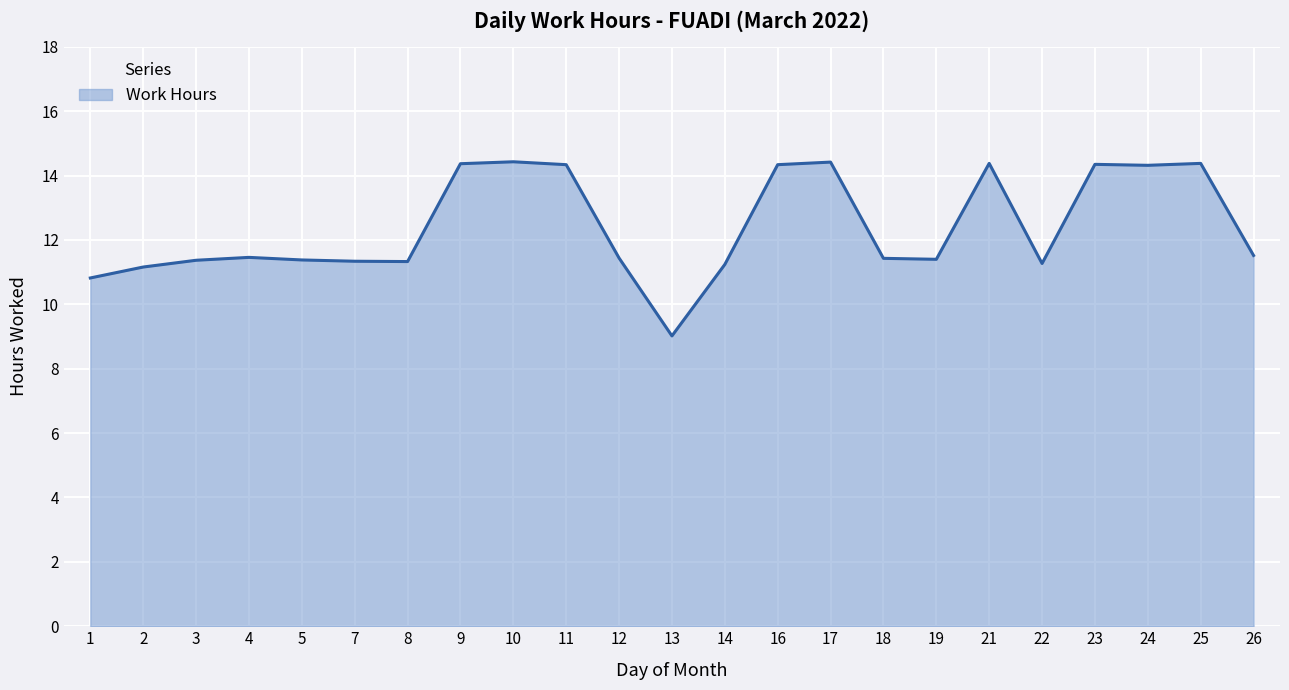

What is the difference between the values at 17 and 13?

5.4